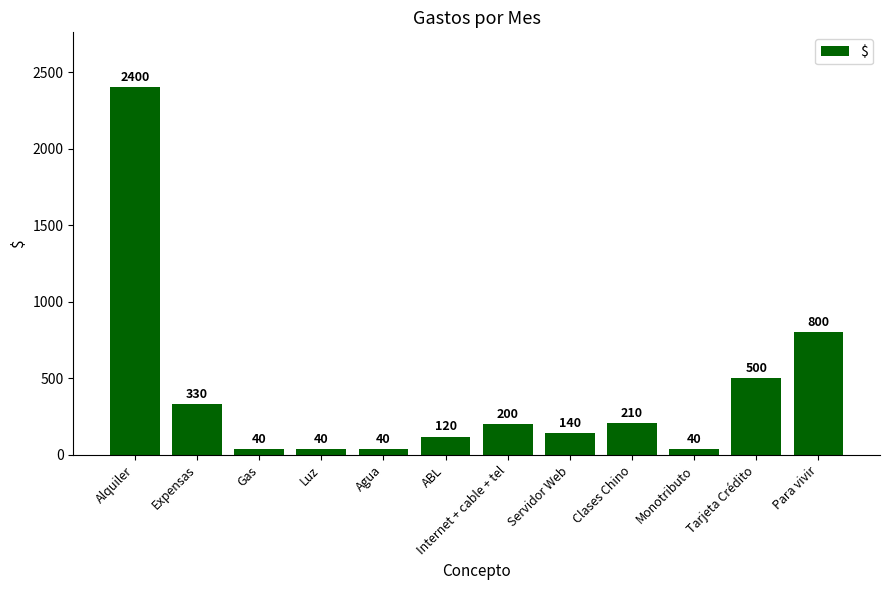

Reading left to right, extract all data points from this chart.

2400	330	40	40	40	120	200	140	210	40	500	800